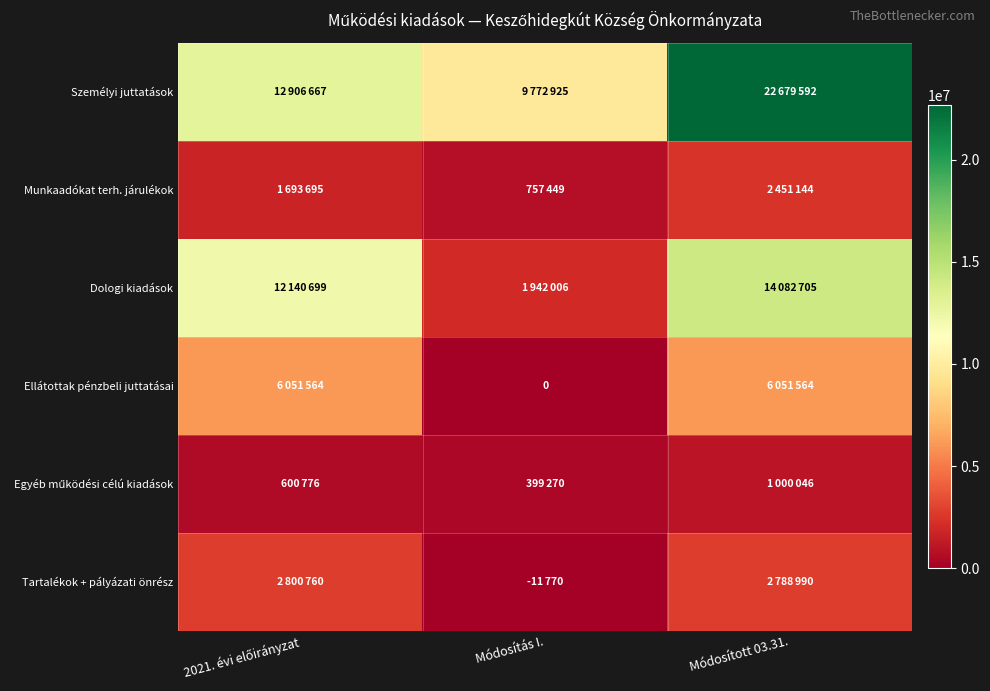

What is the difference between the highest and lowest values at Módosítás I.?

9784695